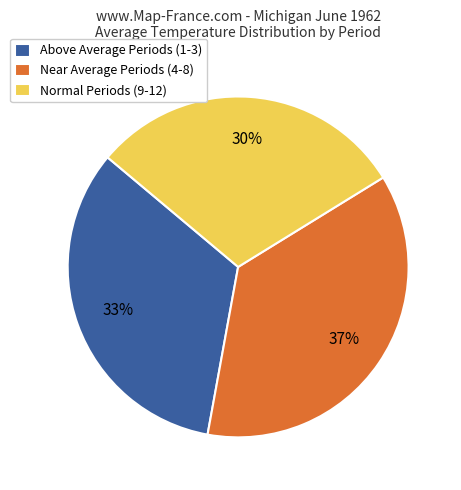

To the nearest percent, what is the combined percentage of Normal Periods (9-12) and Near Average Periods (4-8)?

67%